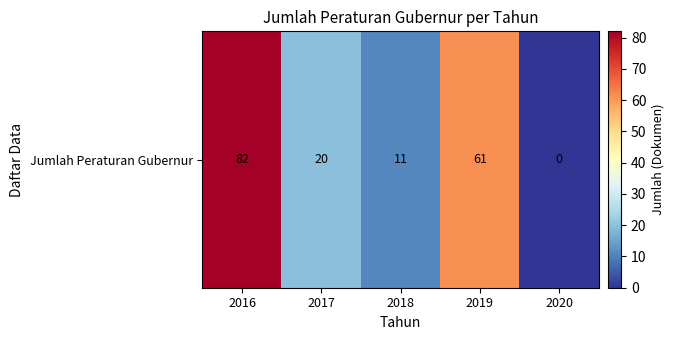

What is the maximum value shown in the chart?

82